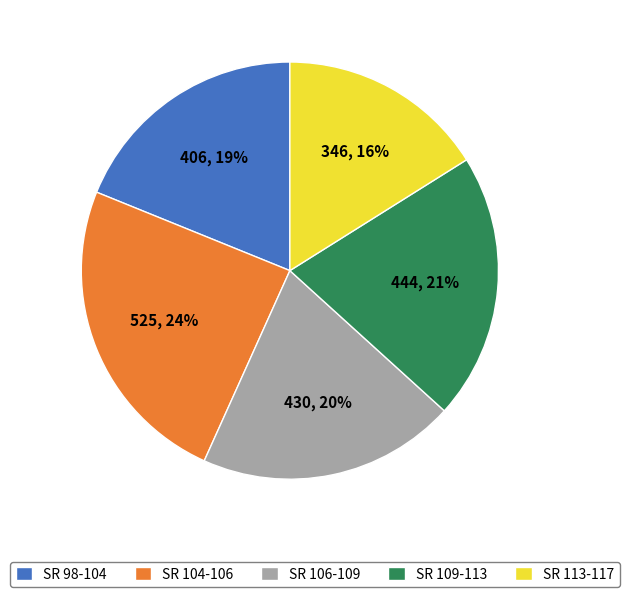

What is the smallest slice in the pie chart?

SR 113-117